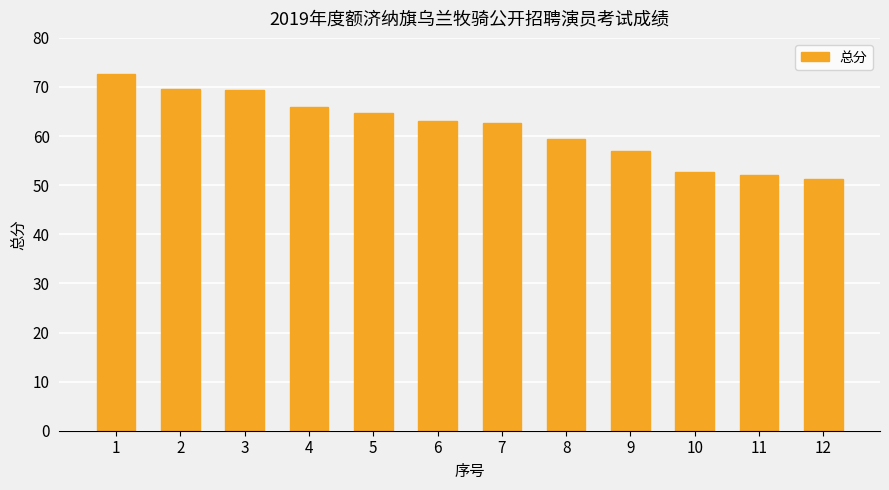

What is the minimum value shown in the chart?

51.3